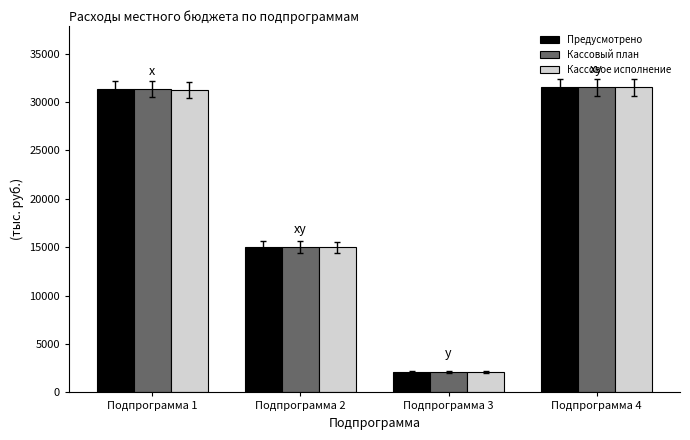

What are all the series names shown in the legend?

Предусмотрено, Кассовый план, Кассовое исполнение